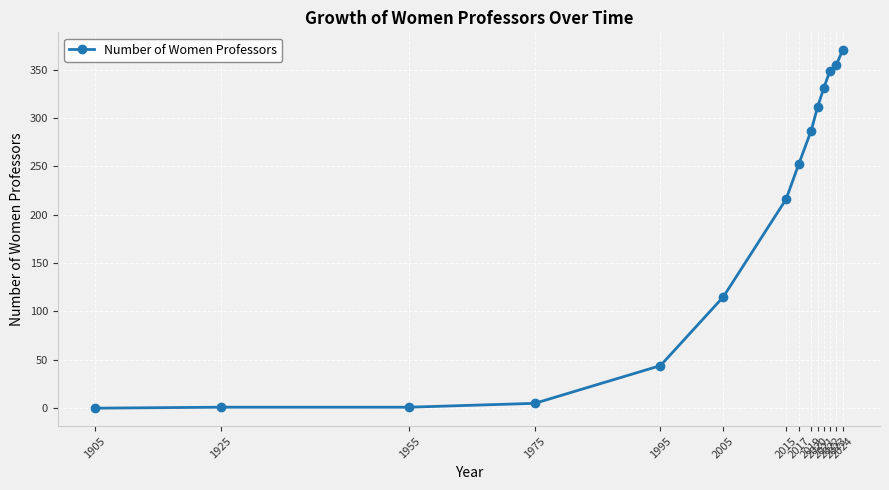

Does the chart have visible grid lines?

Yes